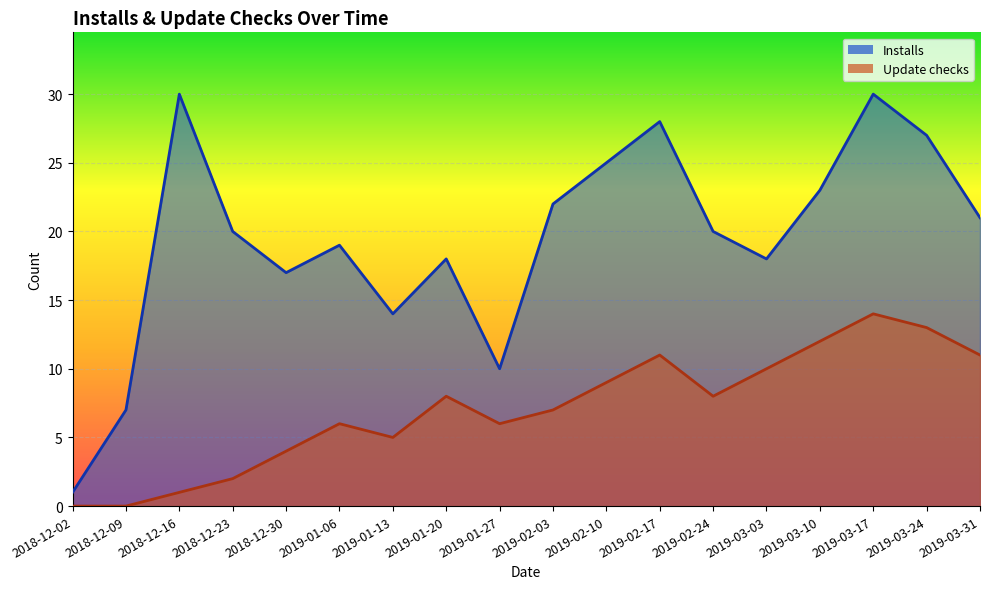

True or false: Update checks has a value of 17 at 2019-03-31.

False